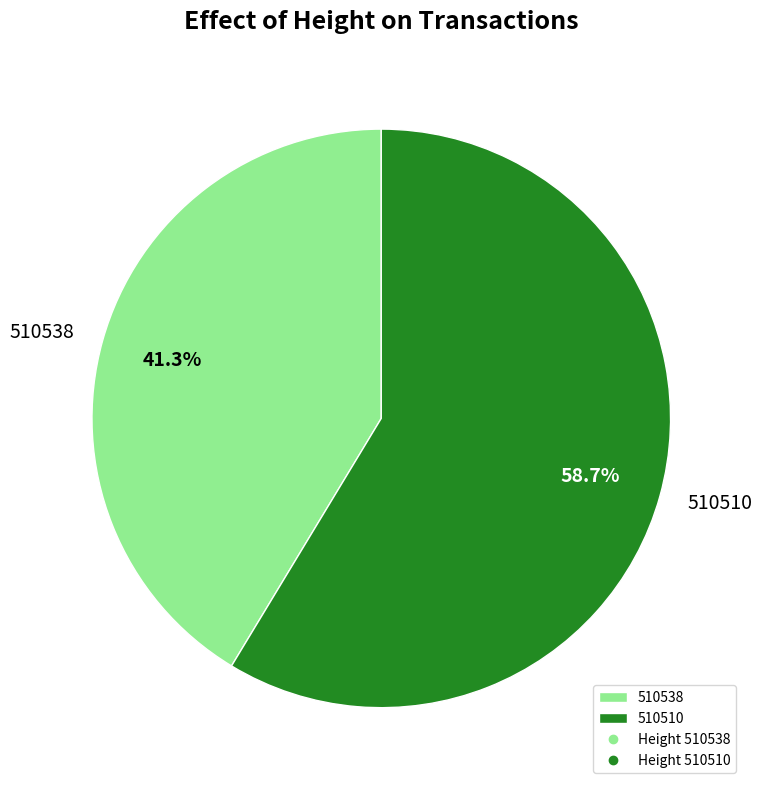

What is the ratio of the value at 510538 to the value at 510510?

0.7